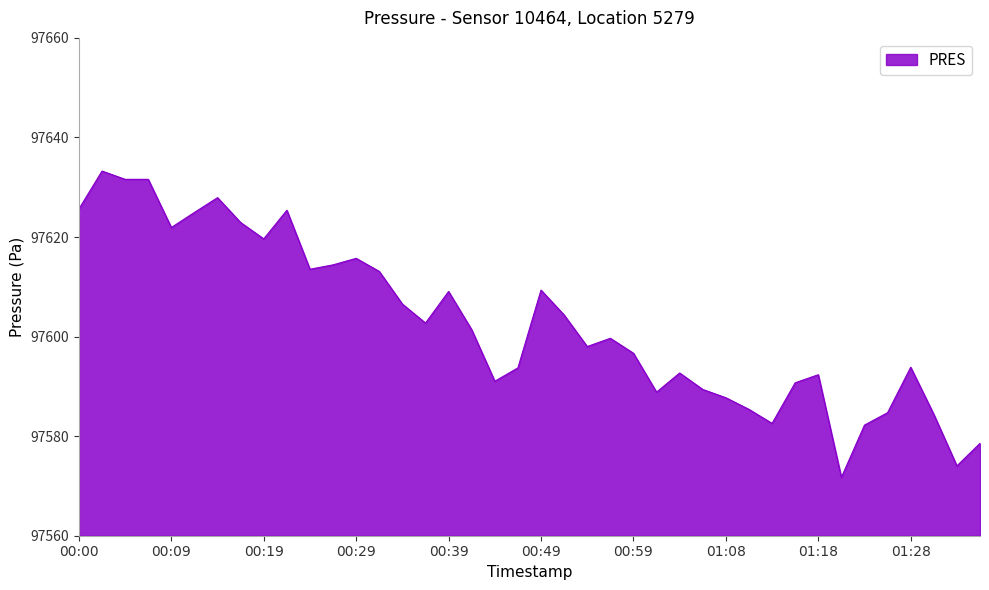

What is the difference between the maximum and minimum values?

61.5